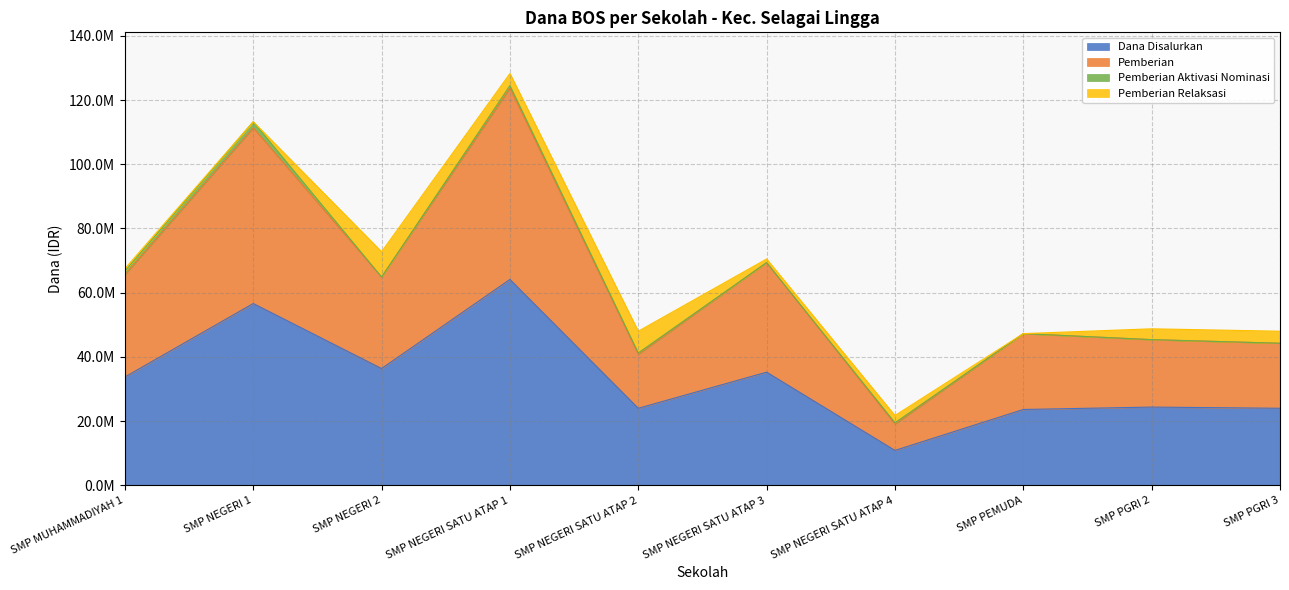

True or false: Dana Disalurkan has a value of 24000000 at SMP PGRI 3.

True